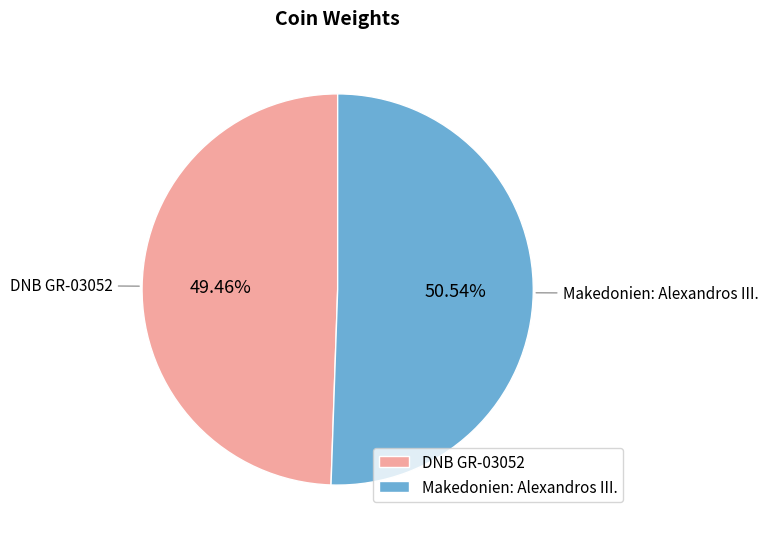

Combined, do Makedonien: Alexandros III. and DNB GR-03052 account for over 50%?

Yes